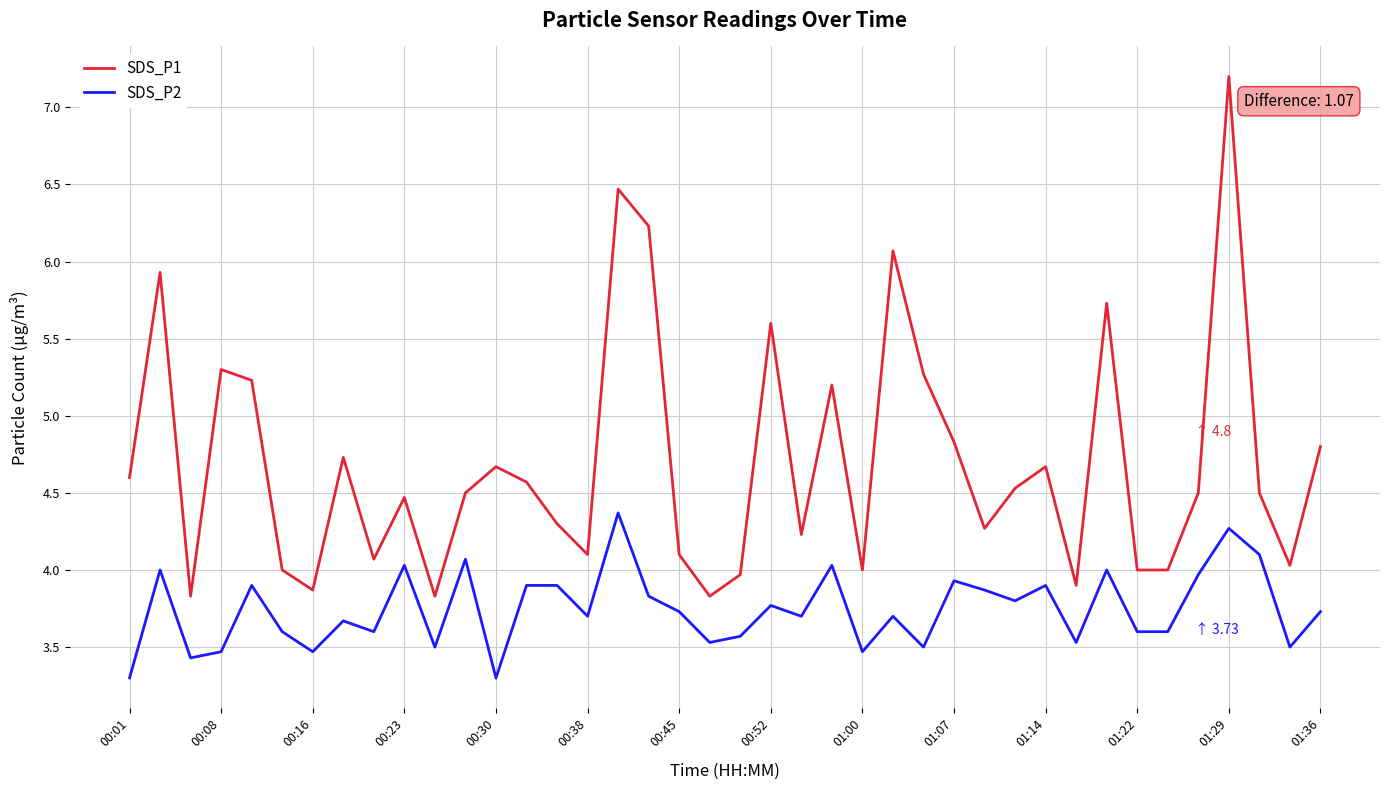

Which series has the largest total across all categories?

SDS_P1